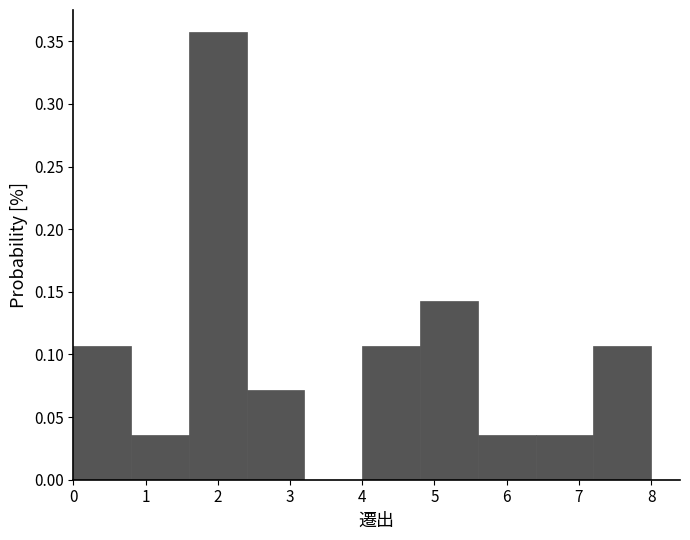

What is the height of the bar covering 1.6 to 2.4 on the x-axis? The values are not printed on the chart, so give them approximately, as read against the axis.

0.355